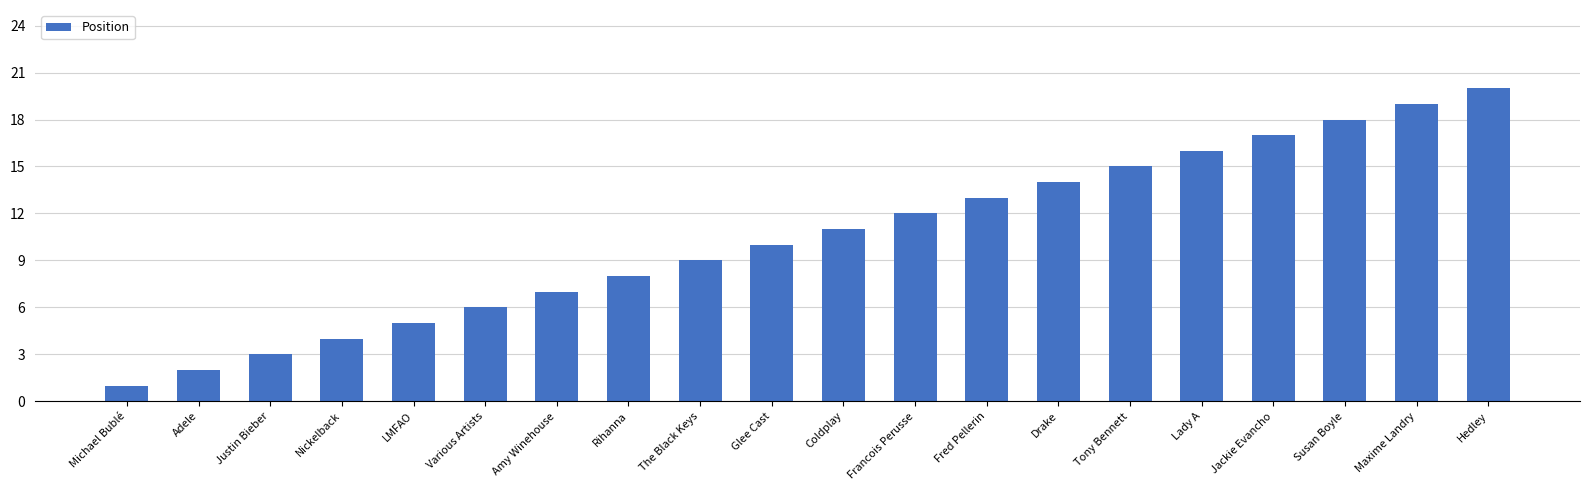

Reading left to right, list all the values displayed in this chart.

Michael Bublé=1	Adele=2	Justin Bieber=3	Nickelback=4	LMFAO=5	Various Artists=6	Amy Winehouse=7	Rihanna=8	The Black Keys=9	Glee Cast=10	Coldplay=11	Francois Perusse=12	Fred Pellerin=13	Drake=14	Tony Bennett=15	Lady A=16	Jackie Evancho=17	Susan Boyle=18	Maxime Landry=19	Hedley=20